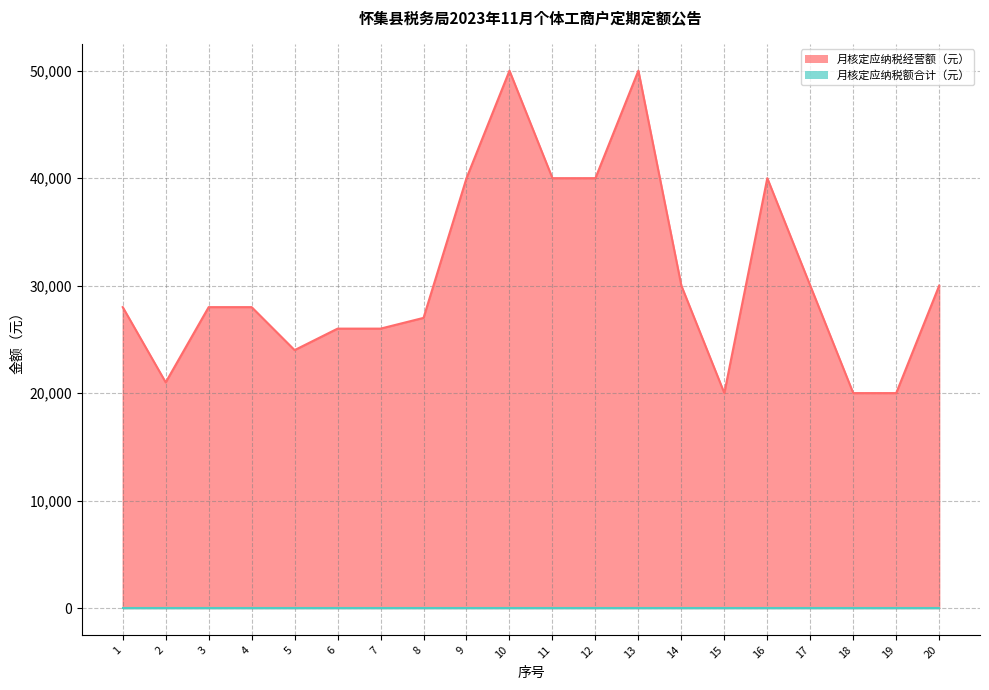

Approximately how many times larger is the value at 7 compared to 10?

0.5